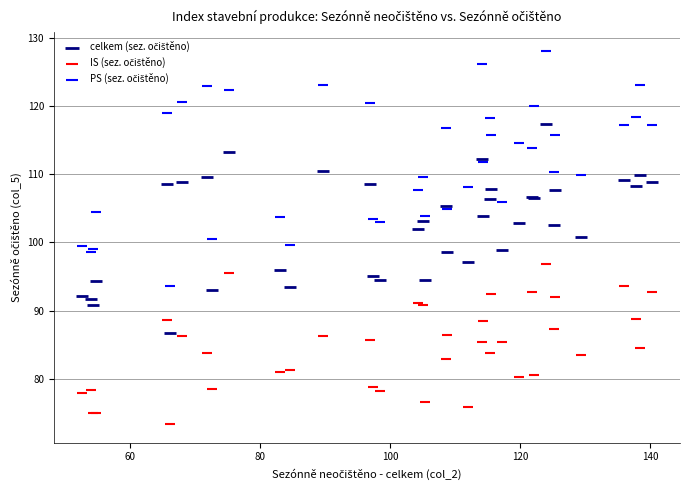

What is the X range (max minus min) for the scatter plot?

87.6